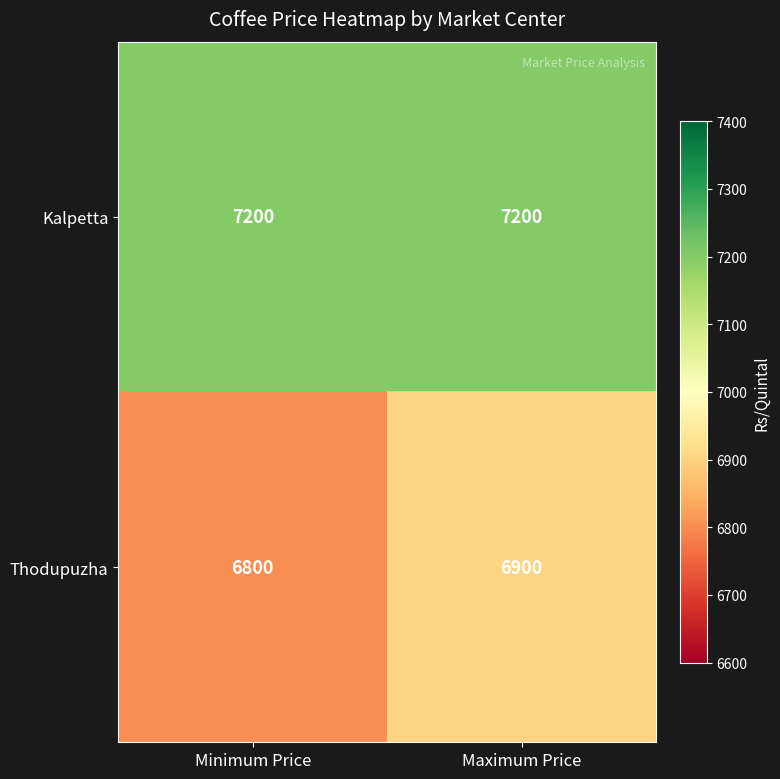

Rank the series at Maximum Price from lowest to highest value.

Thodupuzha, Kalpetta